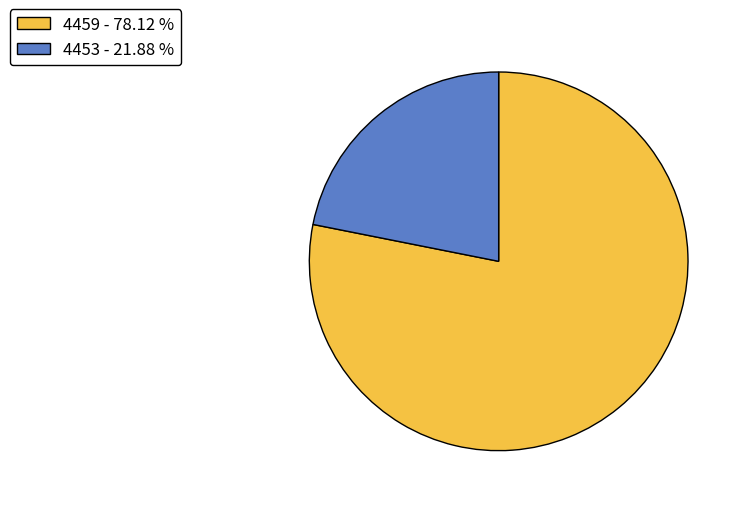

Is there any slice that represents more than half of the pie?

Yes